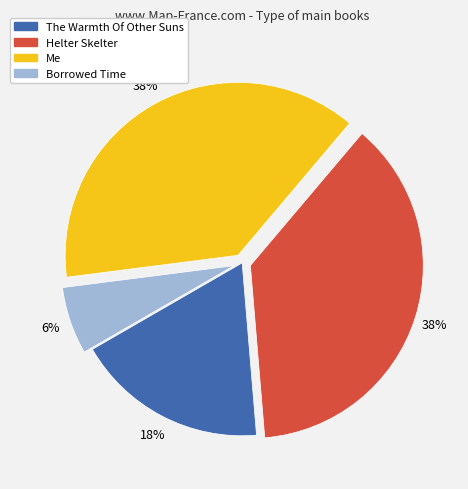

Between Borrowed Time and Helter Skelter, which is larger?

Helter Skelter